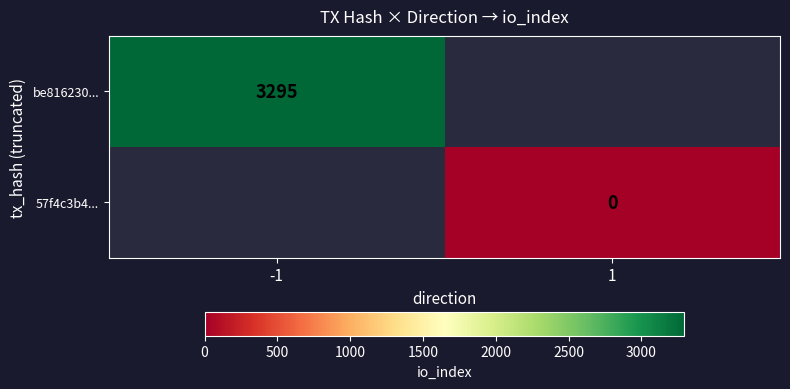

Is the value of be816230... at -1 greater than the value of 57f4c3b4... at 1?

Yes